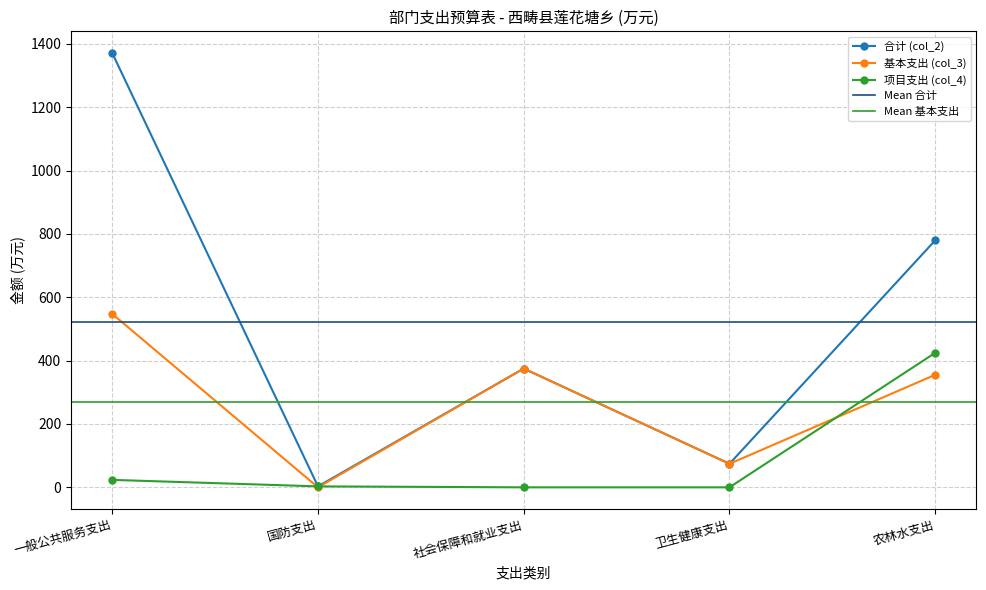

Between 国防支出 and 社会保障和就业支出, which is larger?

社会保障和就业支出